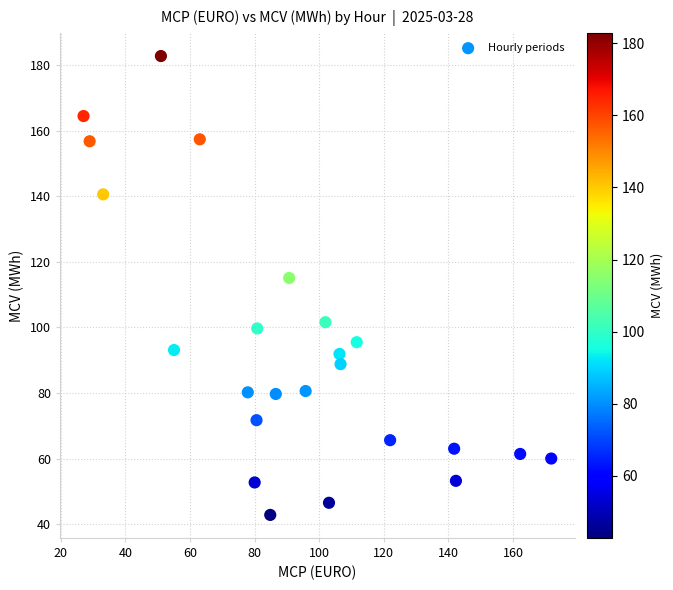

What is the range of Y values (max minus min)?

140.0